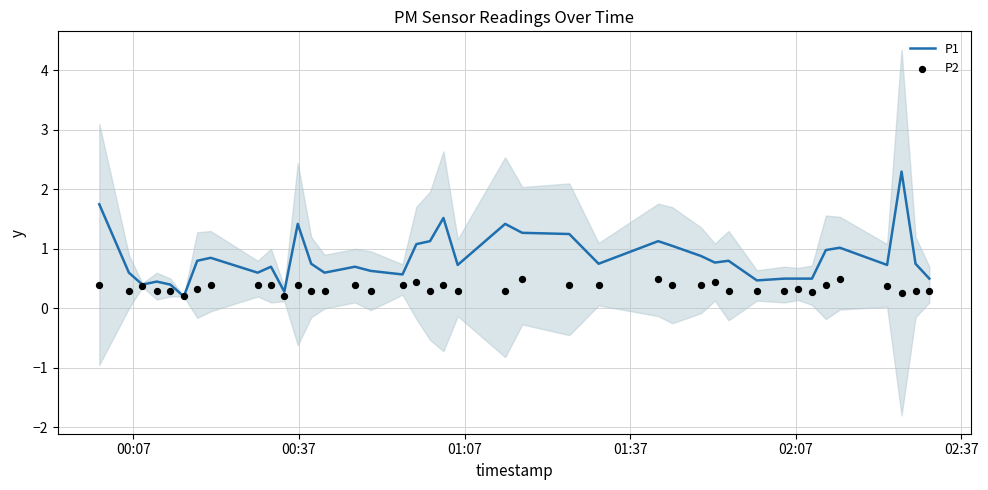

Which series has the largest total across all categories?

P1